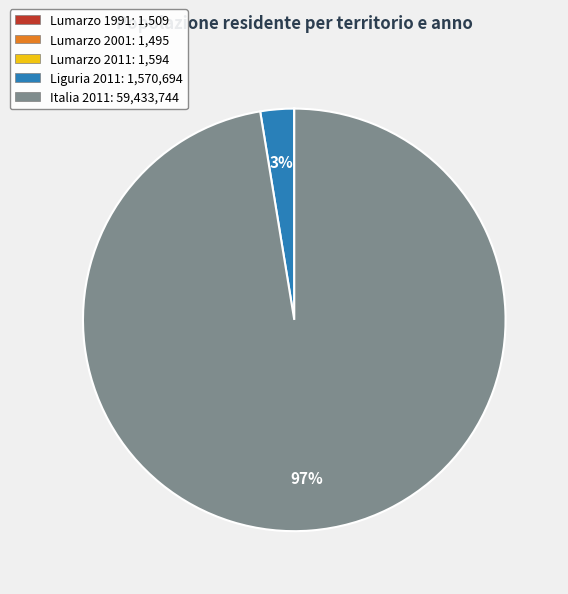

The Liguria 2011: 1,570,694 slice represents 12% of the pie. True or false?

False